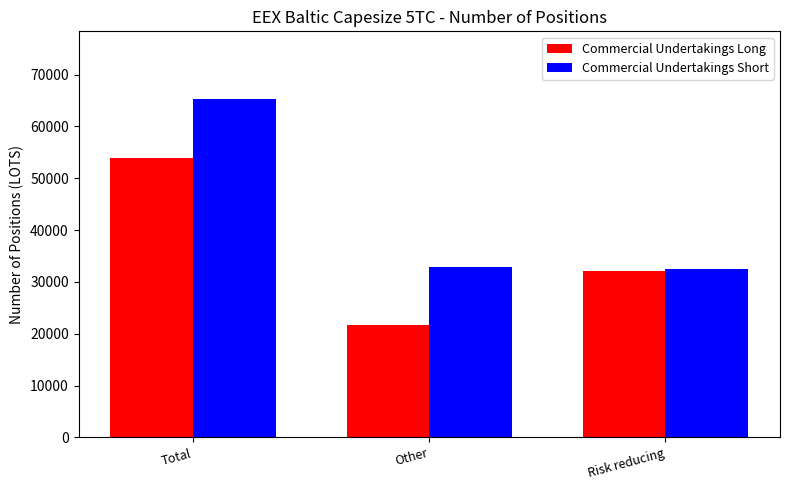

What is the highest value of the Commercial Undertakings Long series?

53884.6